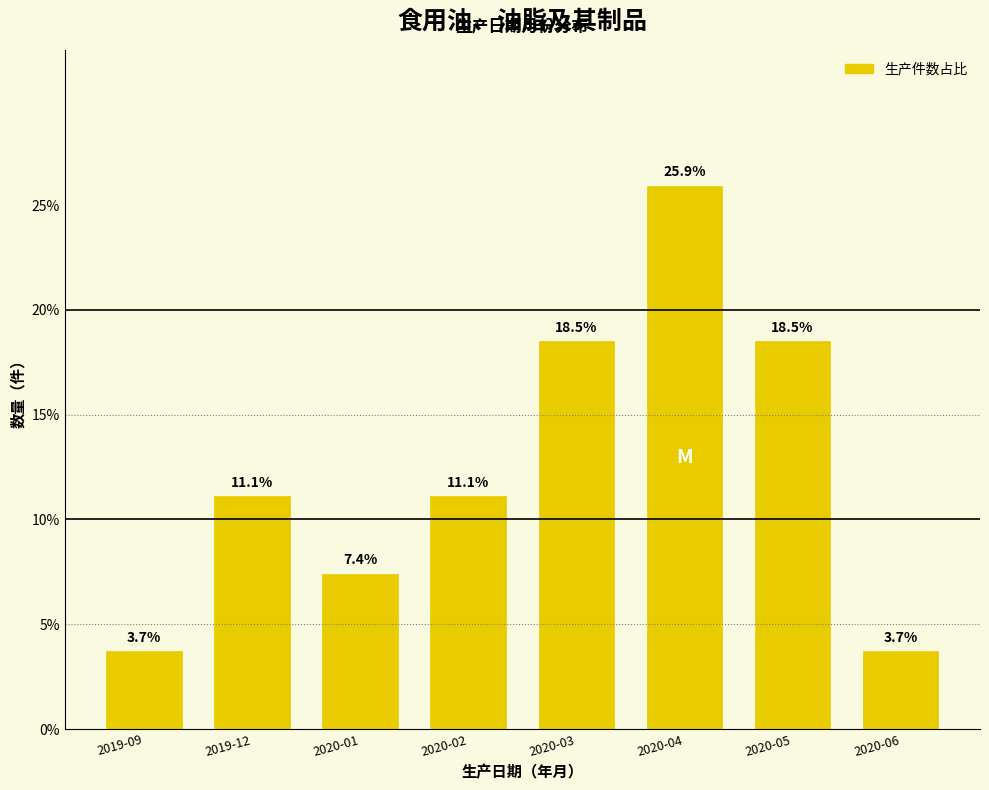

Reading right to left, what are all the values shown in this chart?

3.7	18.5	25.9	18.5	11.1	7.4	11.1	3.7